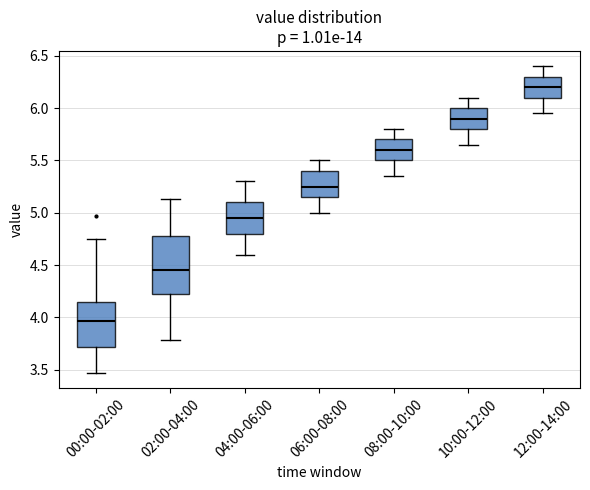

Reading left to right, read every box against the y-axis: the position of its median line, the range the box covers, and the ends of its whiskers. The values are not printed on the chart, so give them approximately, as read against the axis.

00:00-02:00: median 3.95, box 3.70 to 4.15, whiskers 3.45 to 4.75
02:00-04:00: median 4.45, box 4.20 to 4.80, whiskers 3.80 to 5.15
04:00-06:00: median 4.95, box 4.80 to 5.10, whiskers 4.60 to 5.30
06:00-08:00: median 5.25, box 5.15 to 5.40, whiskers 5.00 to 5.50
08:00-10:00: median 5.60, box 5.50 to 5.70, whiskers 5.35 to 5.80
10:00-12:00: median 5.90, box 5.80 to 6.00, whiskers 5.65 to 6.10
12:00-14:00: median 6.20, box 6.10 to 6.30, whiskers 5.95 to 6.40